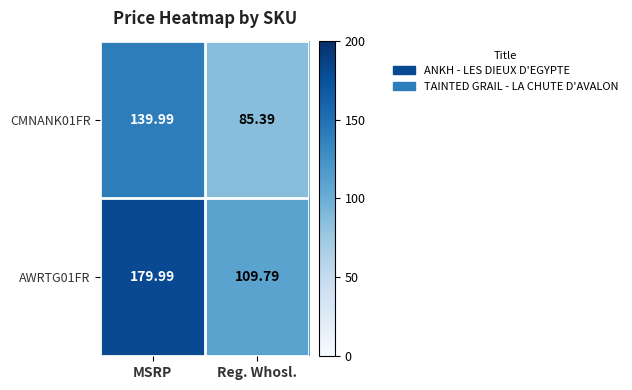

Which category has the lowest value across all series?

Reg. Whosl.